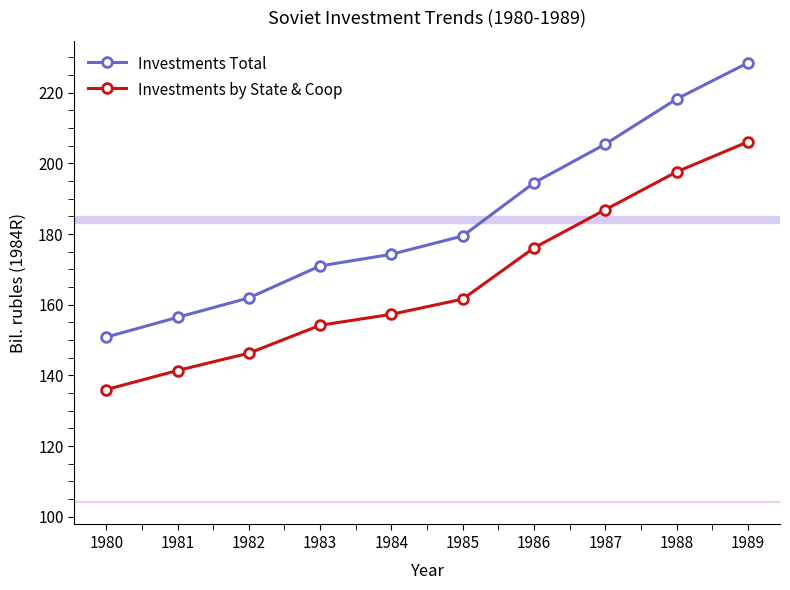

At which label does Investments by State & Coop reach its peak?

1989